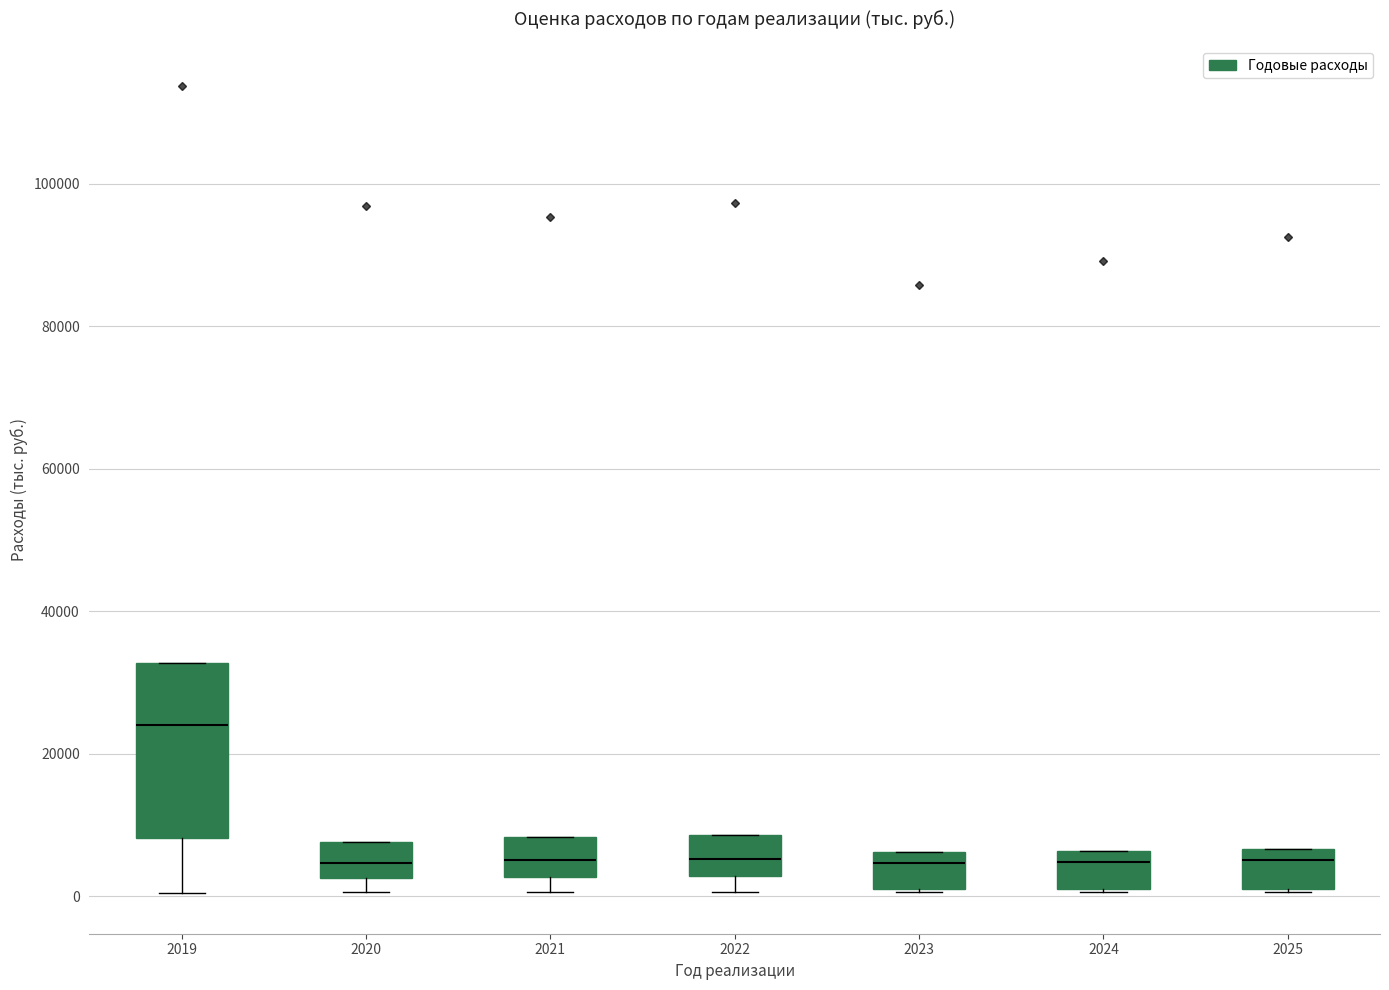

Which box is the tallest, from its lower edge to its upper edge?

2019